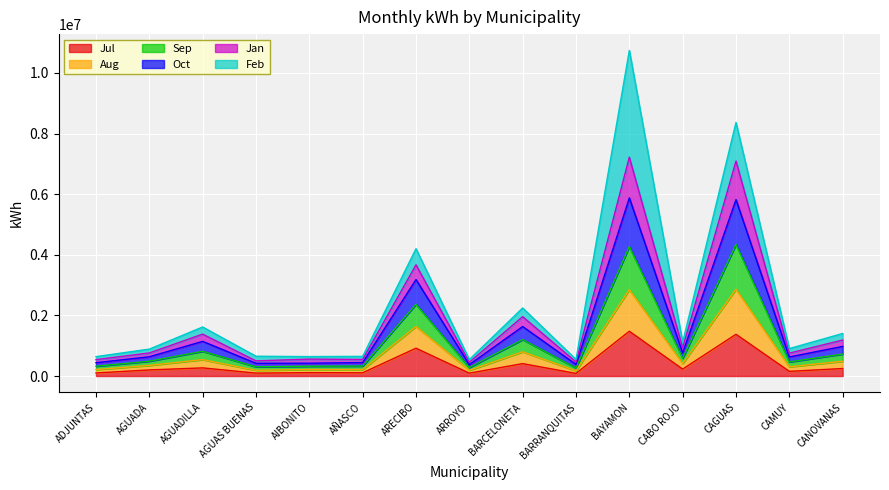

At which category is the sum across all series the highest?

BAYAMON